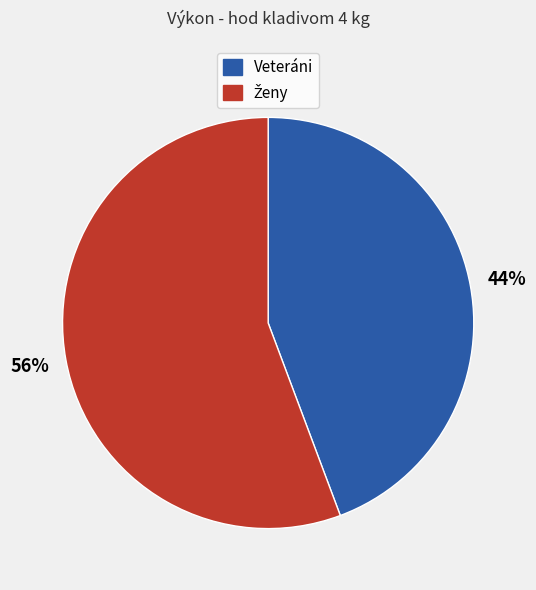

What percentage is the Veteráni slice, to the nearest percent?

44%